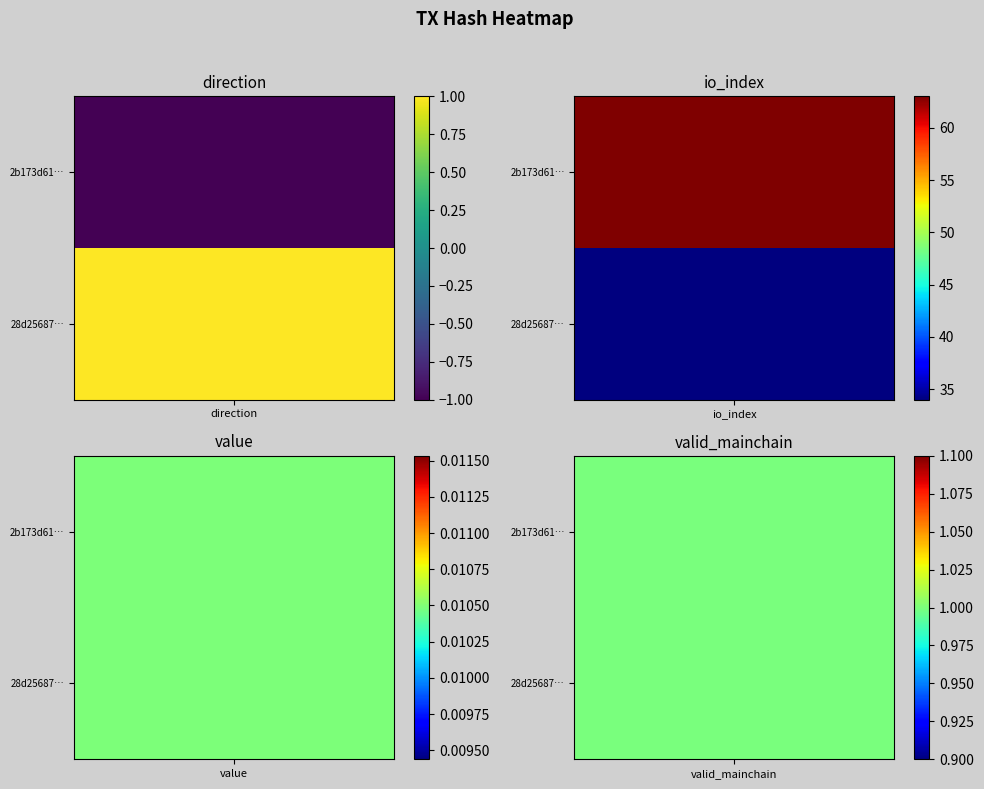

Which series has the widest spread of values?

2b173d611dc6a58768b7ff92a23ad0942ce824e